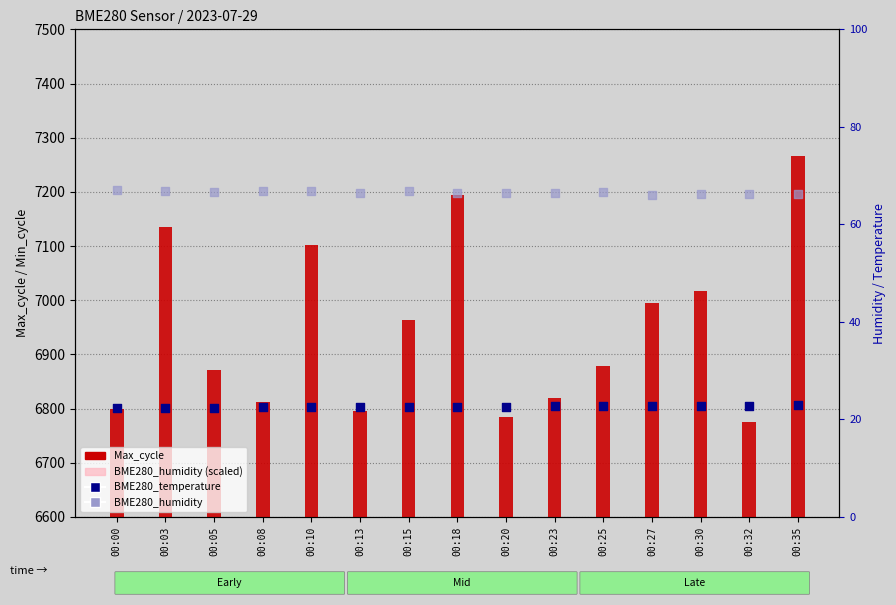

What is the total value across all series at 00:30?

11920.4